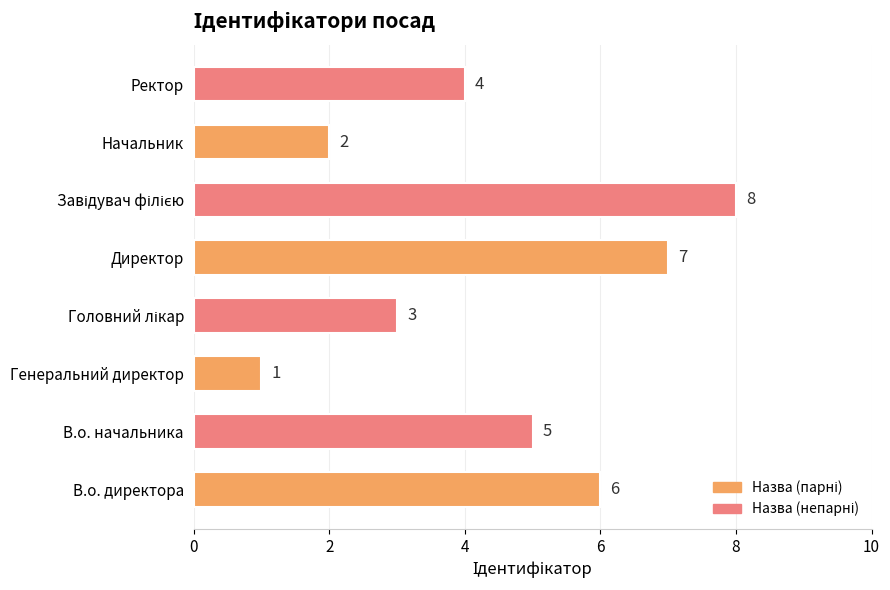

What is the difference between the maximum and minimum values?

7